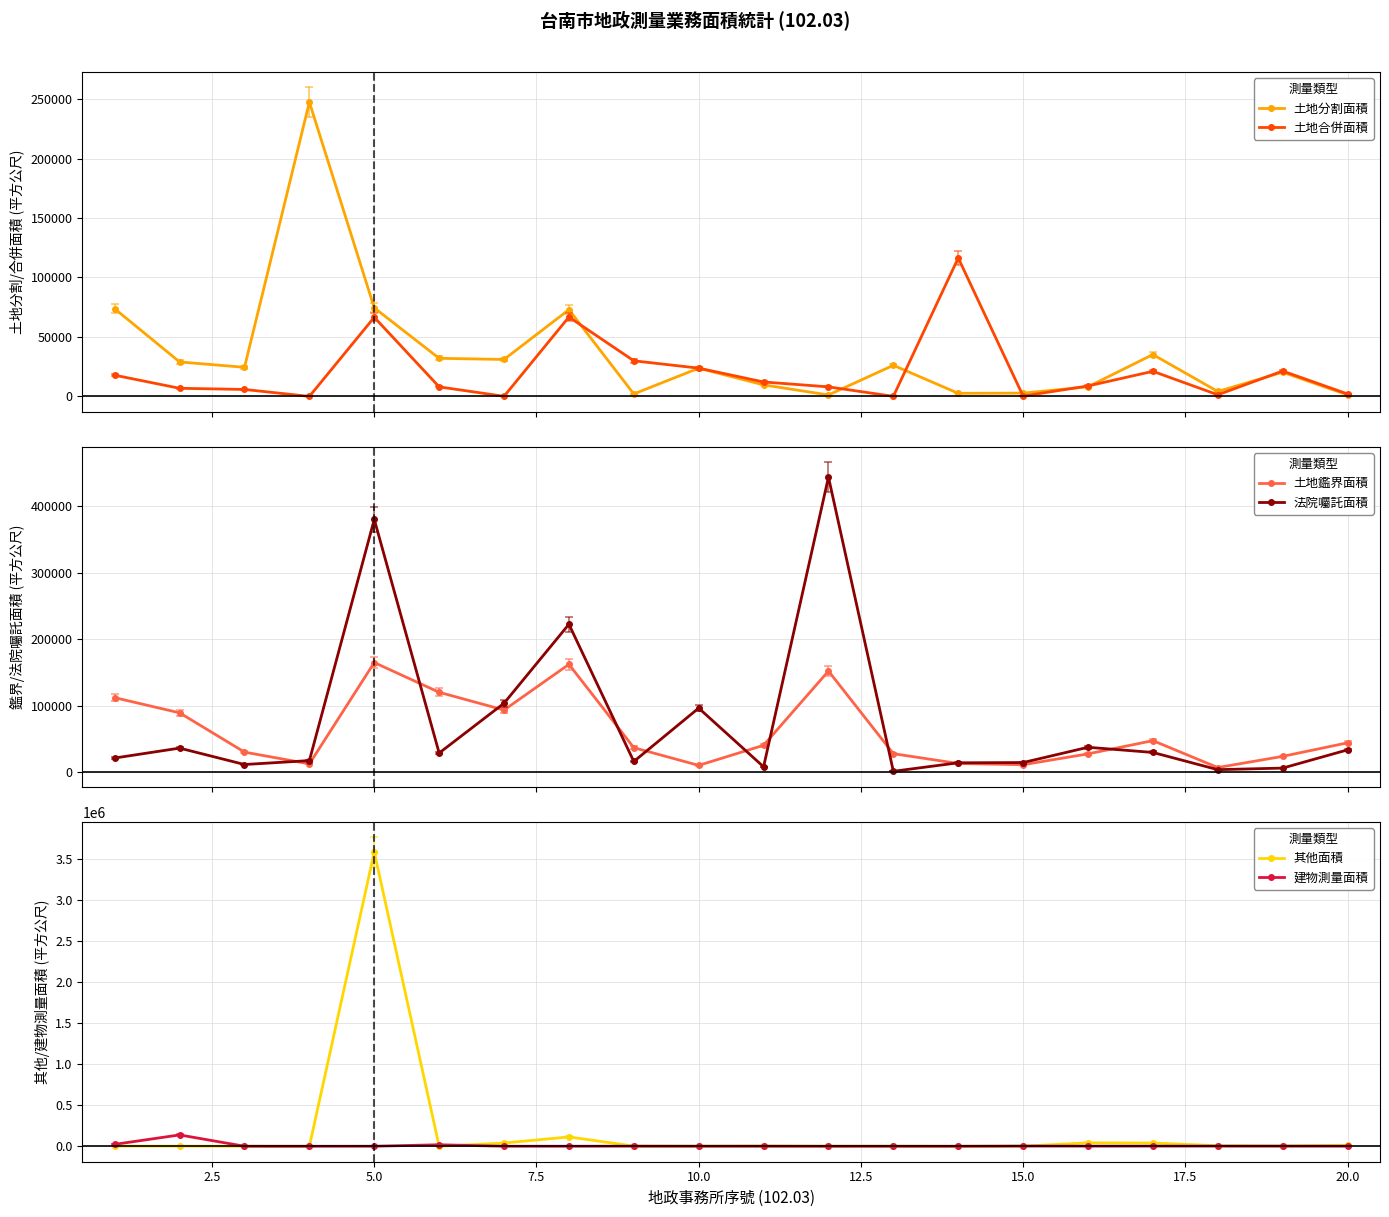

The 其他面積 series shows 12668.0 at 20.0. True or false?

True